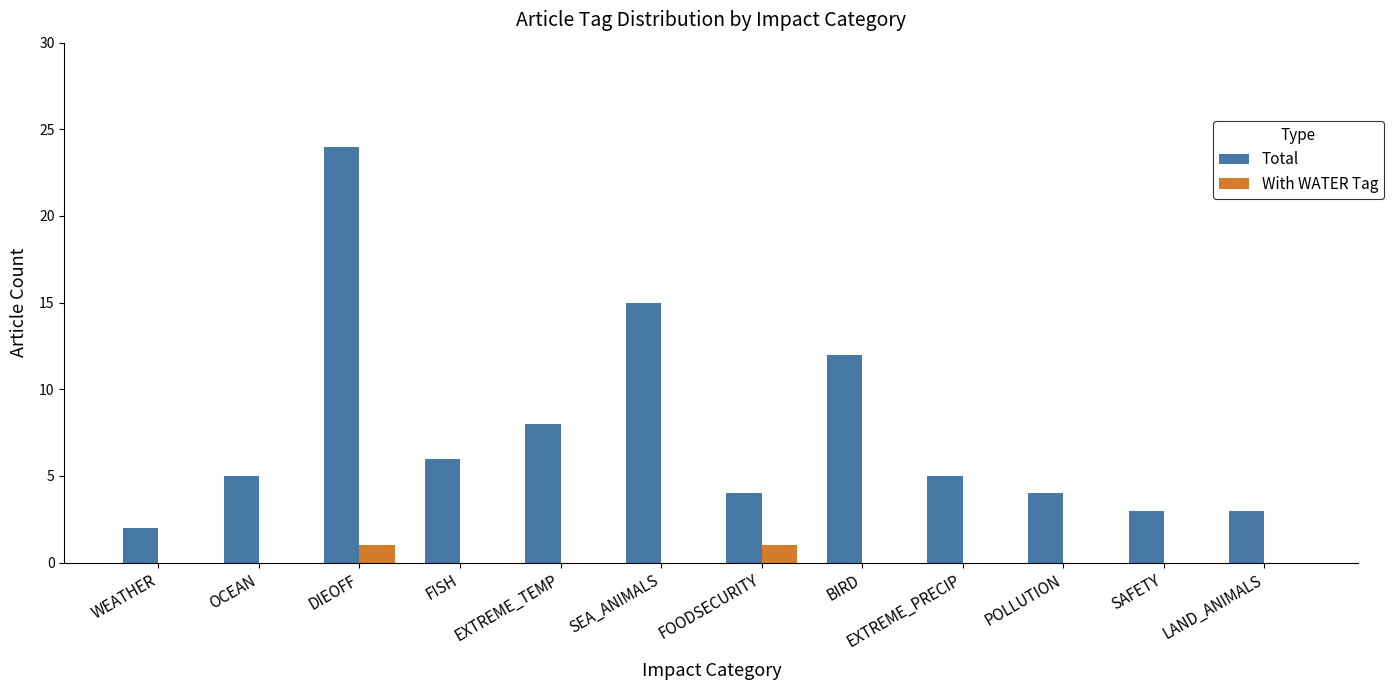

At which category is the sum across all series the highest?

DIEOFF